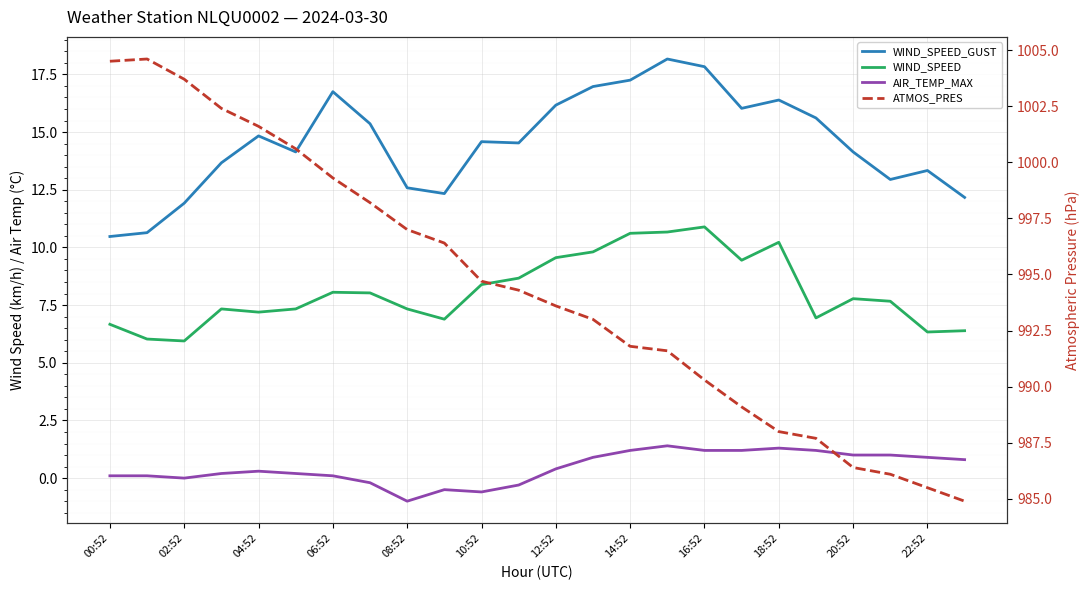

What position from the left is 19?

20